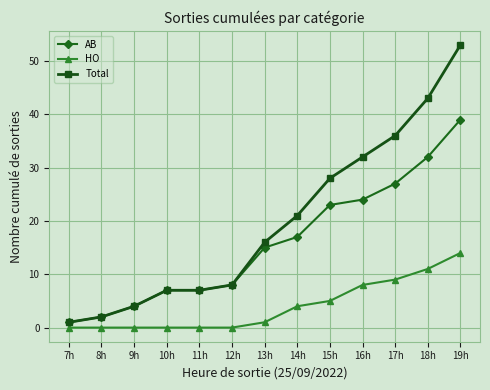

What is the difference between the maximum and minimum values in the HO series?

14